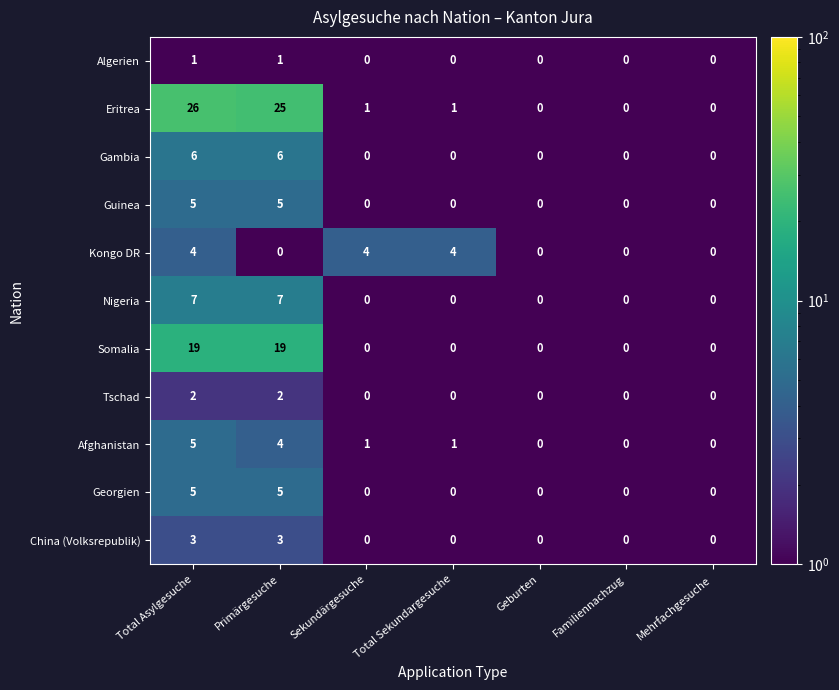

The value of Guinea at Sekundärgesuche is -3. True or false?

False